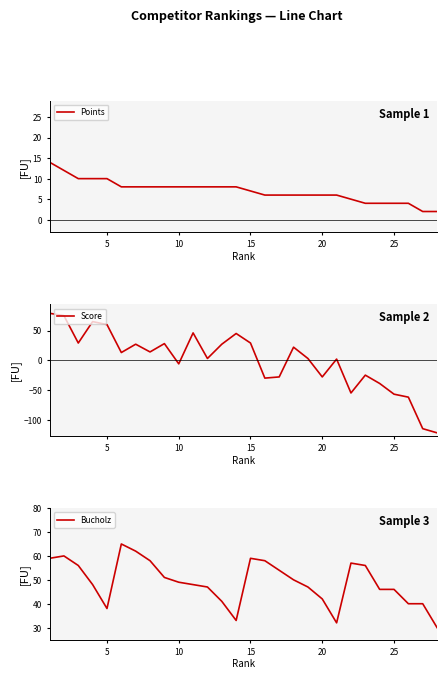

How many categories are shown in the chart?

28